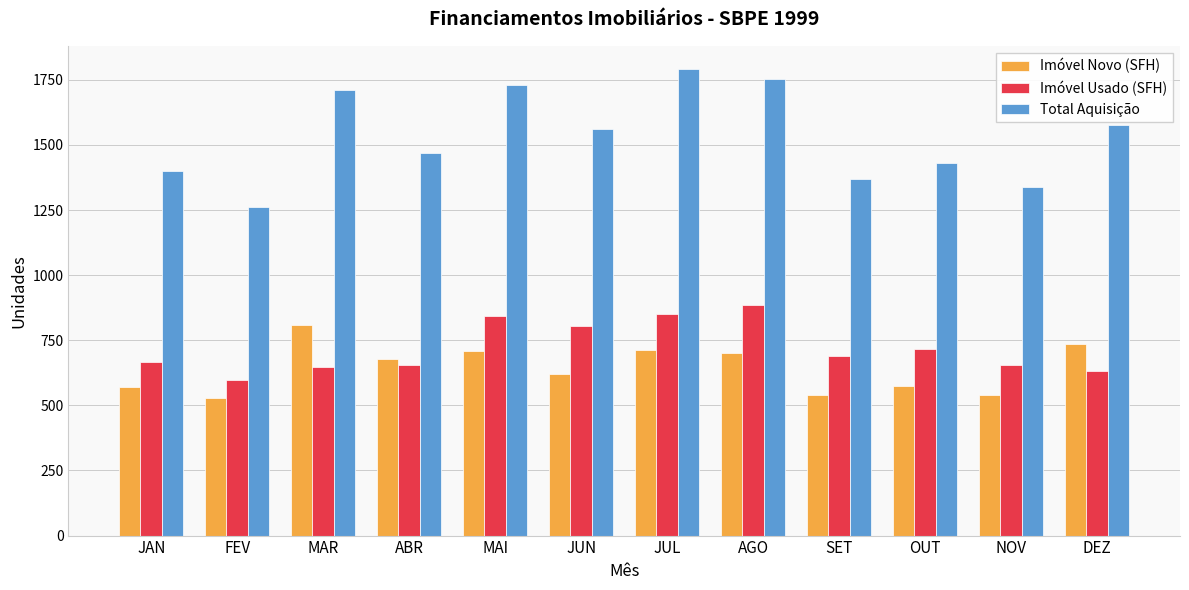

What is the difference between the highest and lowest values at NOV?

800